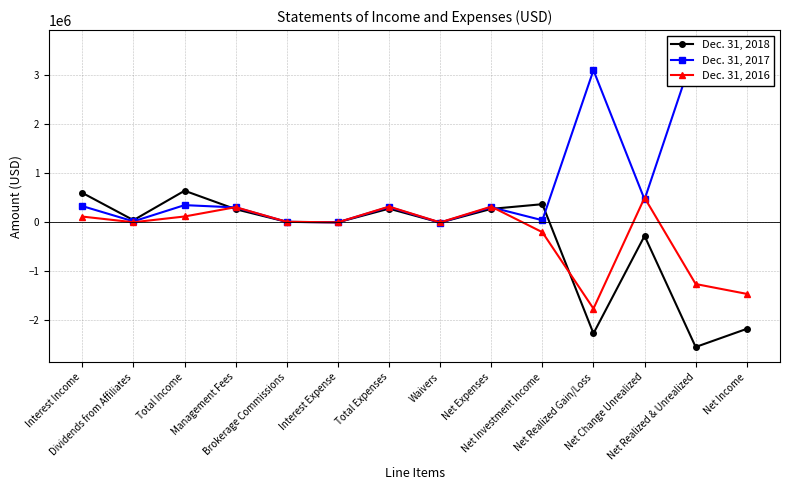

What is the sum of the Dec. 31, 2017 values at Total Expenses and Net Expenses?

622726